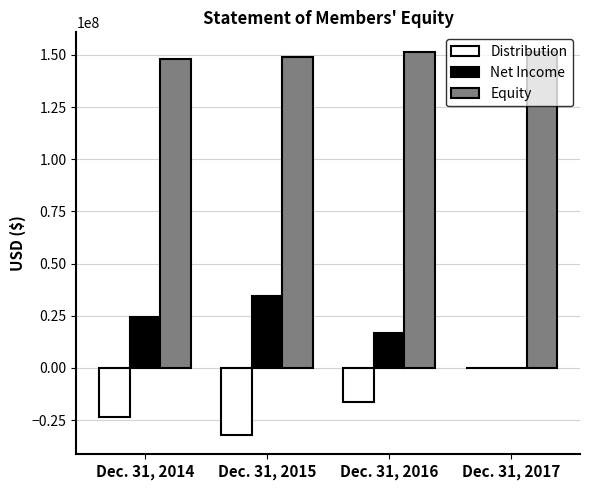

Which series has the largest total across all categories?

Equity